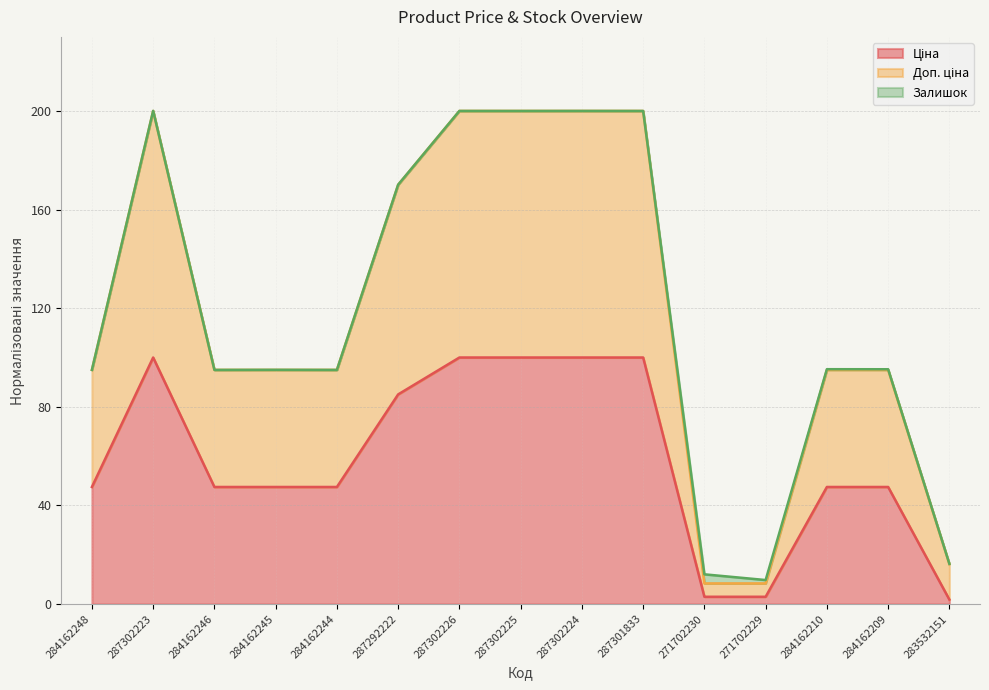

List the labels in order of Ціна value, smallest first.

283532151, 271702230, 271702229, 284162248, 284162246, 284162245, 284162244, 284162210, 284162209, 287292222, 287302223, 287302226, 287302225, 287302224, 287301833